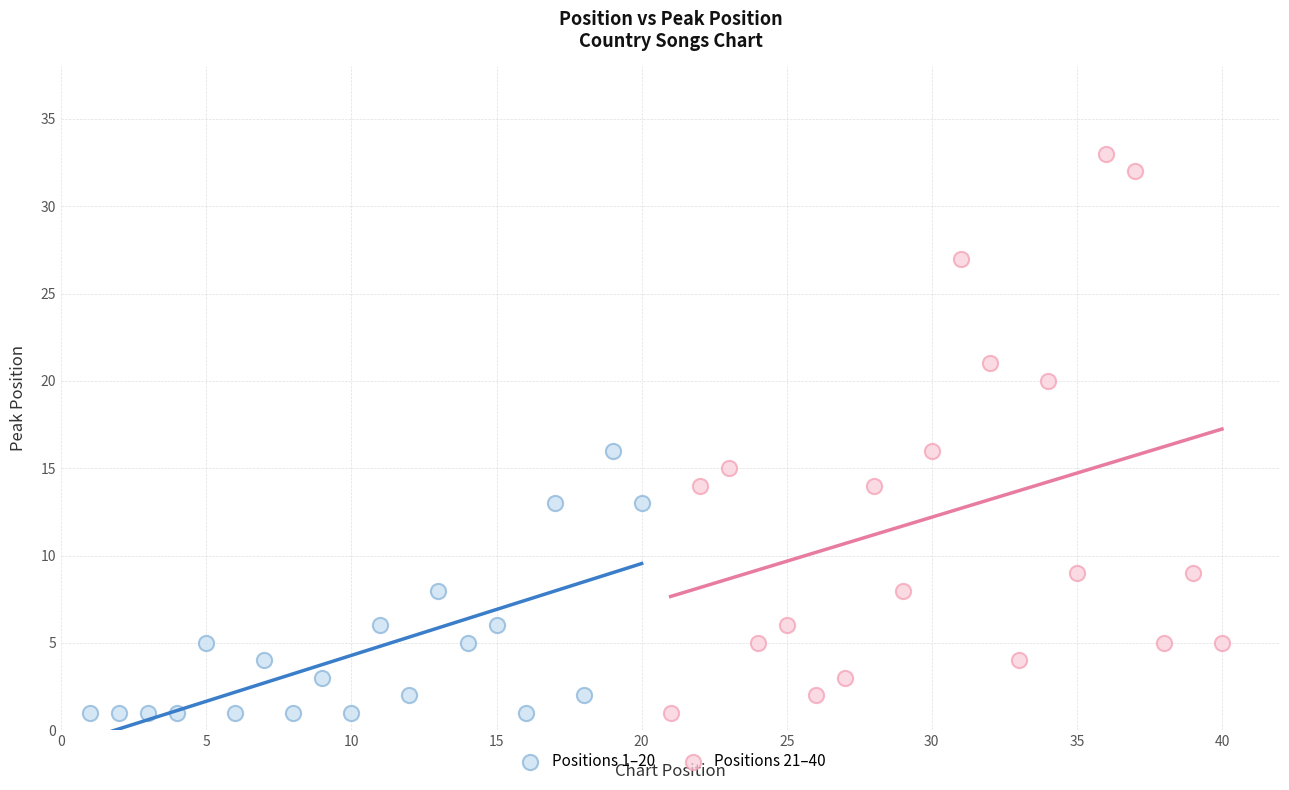

Which series contains the highest Y value?

Positions 21–40